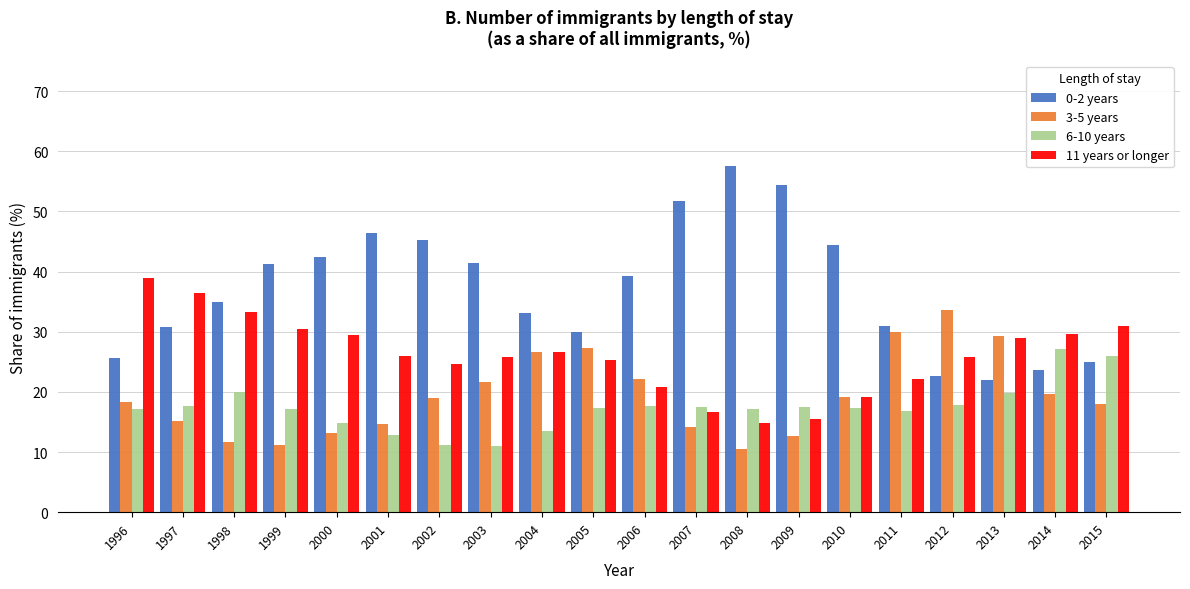

What is the greatest value displayed?

57.6